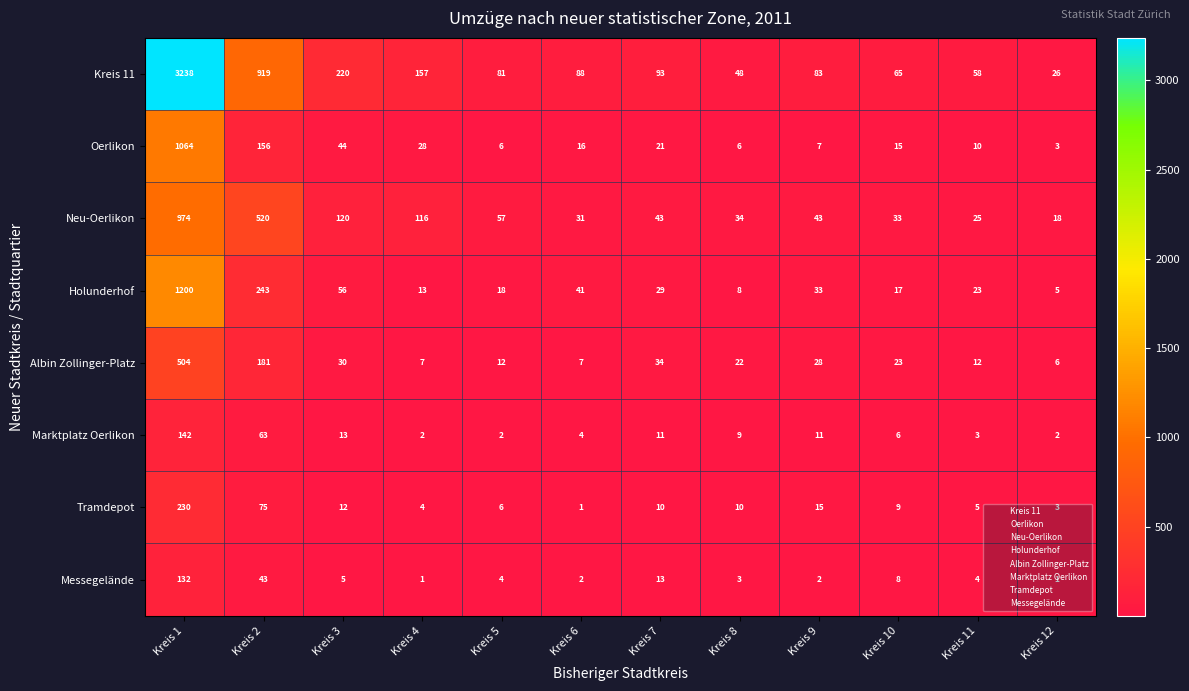

How many categories are shown in the chart?

12